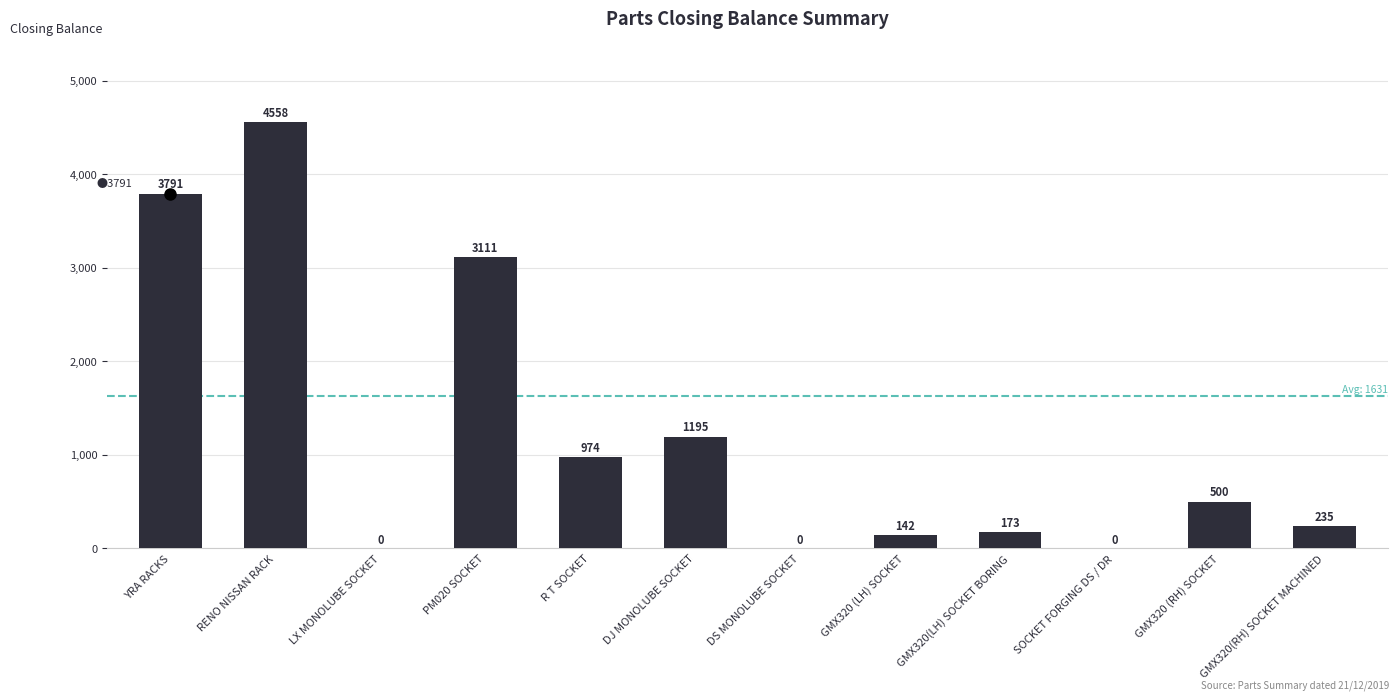

Reading left to right, what are all the values shown in this chart?

3791	4558	0	3111	974	1195	0	142	173	0	500	235